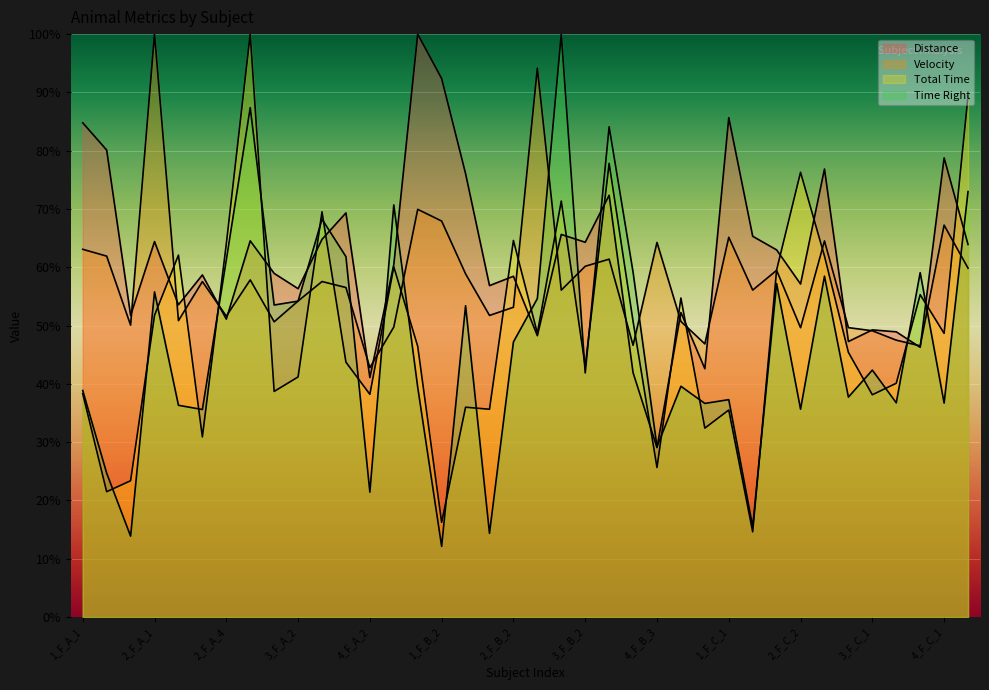

Reading left to right, list all the values displayed in this chart.

Distance: 1_F_A_1=84.8	1_F_A_2=80.1	1_F_A_3=51.7	2_F_A_1=64.4	2_F_A_2=53.6	2_F_A_3=58.7	2_F_A_4=51.1	2_F_A_5=64.5	3_F_A_1=59.0	3_F_A_2=56.3	3_F_A_3=64.8	4_F_A_1=69.3	4_F_A_2=41.1	4_F_A_3=60.5	1_F_B_1=100.0	1_F_B_2=92.4	1_F_B_3=76.1	2_F_B_1=56.9	2_F_B_2=58.5	2_F_B_3=48.3	3_F_B_1=65.6	3_F_B_2=64.3	4_F_B_1=72.4	4_F_B_2=41.9	4_F_B_3=29.1	4_F_B_4=52.3	4_F_B_5=42.6	1_F_C_1=85.7	1_F_C_2=65.3	2_F_C_1=63.0	2_F_C_2=57.1	2_F_C_3=76.9	2_F_C_4=47.3	3_F_C_1=49.3	3_F_C_2=48.9	3_F_C_3=46.3	4_F_C_1=78.8	4_F_C_2=63.9
Velocity: 1_F_A_1=63.1	1_F_A_2=61.9	1_F_A_3=50.1	2_F_A_1=100.0	2_F_A_2=50.8	2_F_A_3=57.6	2_F_A_4=51.6	2_F_A_5=57.8	3_F_A_1=50.7	3_F_A_2=54.2	3_F_A_3=57.6	4_F_A_1=56.5	4_F_A_2=42.8	4_F_A_3=49.8	1_F_B_1=69.9	1_F_B_2=67.9	1_F_B_3=58.9	2_F_B_1=51.7	2_F_B_2=53.1	2_F_B_3=94.2	3_F_B_1=56.1	3_F_B_2=60.2	4_F_B_1=61.4	4_F_B_2=46.6	4_F_B_3=64.3	4_F_B_4=50.7	4_F_B_5=46.9	1_F_C_1=65.2	1_F_C_2=56.1	2_F_C_1=59.5	2_F_C_2=49.6	2_F_C_3=64.5	2_F_C_4=49.7	3_F_C_1=49.1	3_F_C_2=47.5	3_F_C_3=46.5	4_F_C_1=67.2	4_F_C_2=59.9
Total Time: 1_F_A_1=38.3	1_F_A_2=21.5	1_F_A_3=23.4	2_F_A_1=51.8	2_F_A_2=62.1	2_F_A_3=30.9	2_F_A_4=64.0	2_F_A_5=100.0	3_F_A_1=38.7	3_F_A_2=41.2	3_F_A_3=69.5	4_F_A_1=43.7	4_F_A_2=38.2	4_F_A_3=60.1	1_F_B_1=46.4	1_F_B_2=16.2	1_F_B_3=36.0	2_F_B_1=35.6	2_F_B_2=64.6	2_F_B_3=48.7	3_F_B_1=71.4	3_F_B_2=43.0	4_F_B_1=77.8	4_F_B_2=50.7	4_F_B_3=25.7	4_F_B_4=54.7	4_F_B_5=32.4	1_F_C_1=35.5	1_F_C_2=14.6	2_F_C_1=59.5	2_F_C_2=76.3	2_F_C_3=61.9	2_F_C_4=45.4	3_F_C_1=38.1	3_F_C_2=40.1	3_F_C_3=55.3	4_F_C_1=48.7	4_F_C_2=89.4
Time Right: 1_F_A_1=38.9	1_F_A_2=24.7	1_F_A_3=13.9	2_F_A_1=55.8	2_F_A_2=36.3	2_F_A_3=35.6	2_F_A_4=61.3	2_F_A_5=87.4	3_F_A_1=53.5	3_F_A_2=54.2	3_F_A_3=68.3	4_F_A_1=61.8	4_F_A_2=21.4	4_F_A_3=70.7	1_F_B_1=39.4	1_F_B_2=12.1	1_F_B_3=53.4	2_F_B_1=14.4	2_F_B_2=47.2	2_F_B_3=54.6	3_F_B_1=100.0	3_F_B_2=41.9	4_F_B_1=84.1	4_F_B_2=59.2	4_F_B_3=29.2	4_F_B_4=39.6	4_F_B_5=36.6	1_F_C_1=37.3	1_F_C_2=15.5	2_F_C_1=57.2	2_F_C_2=35.7	2_F_C_3=58.5	2_F_C_4=37.7	3_F_C_1=42.4	3_F_C_2=36.8	3_F_C_3=59.1	4_F_C_1=36.7	4_F_C_2=73.0